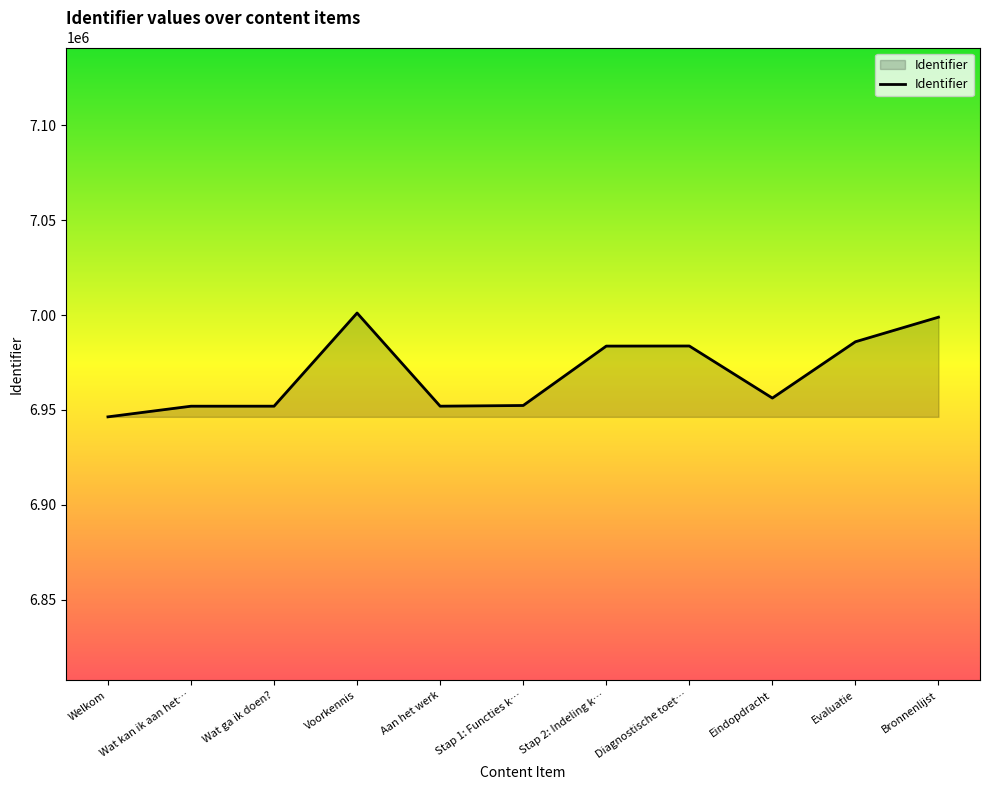

What is the smallest value displayed?

6946339